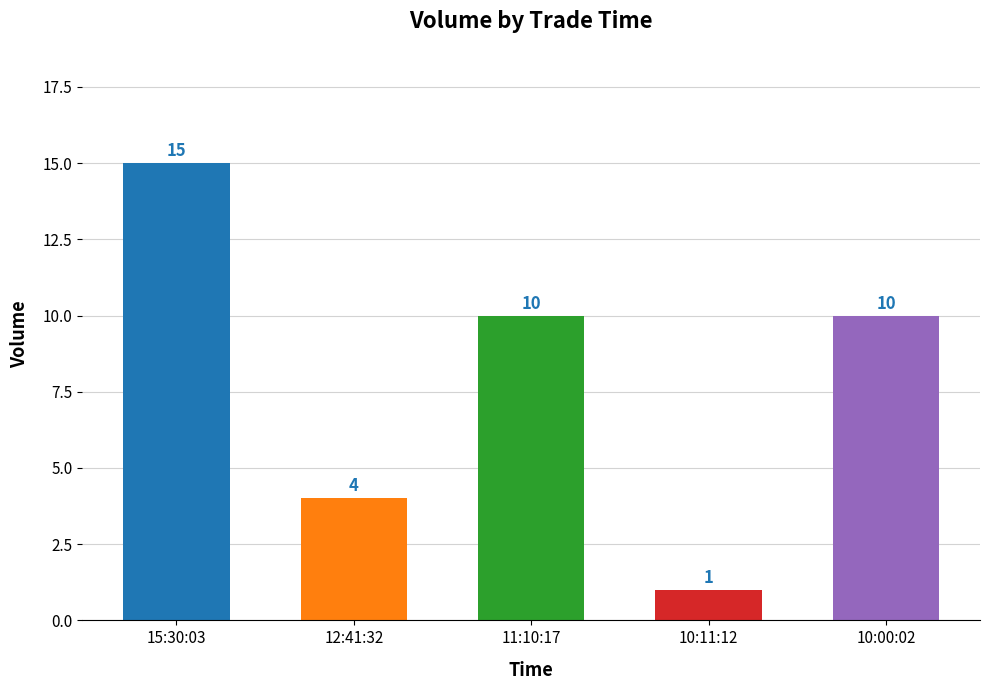

At which label does the data first exceed 10?

15:30:03